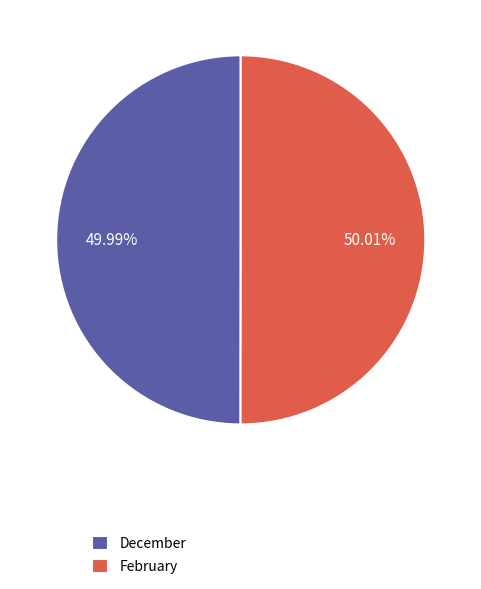

True or false: February accounts for 50% of the total.

True